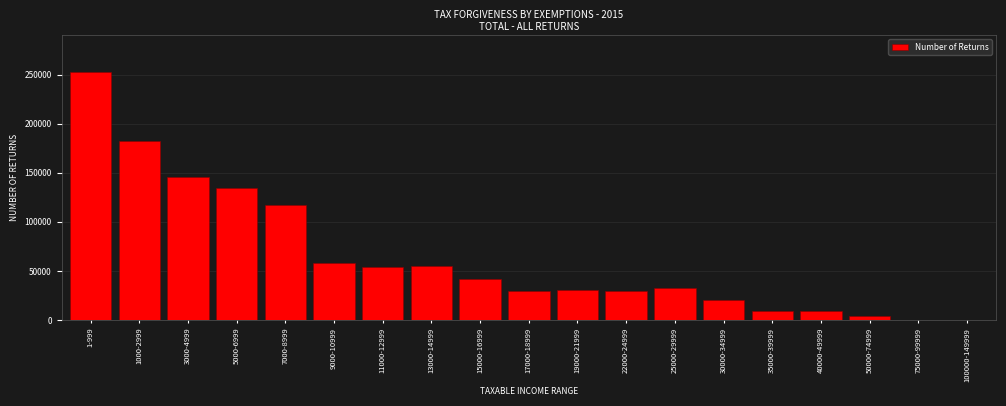

What is the greatest value displayed?

252428